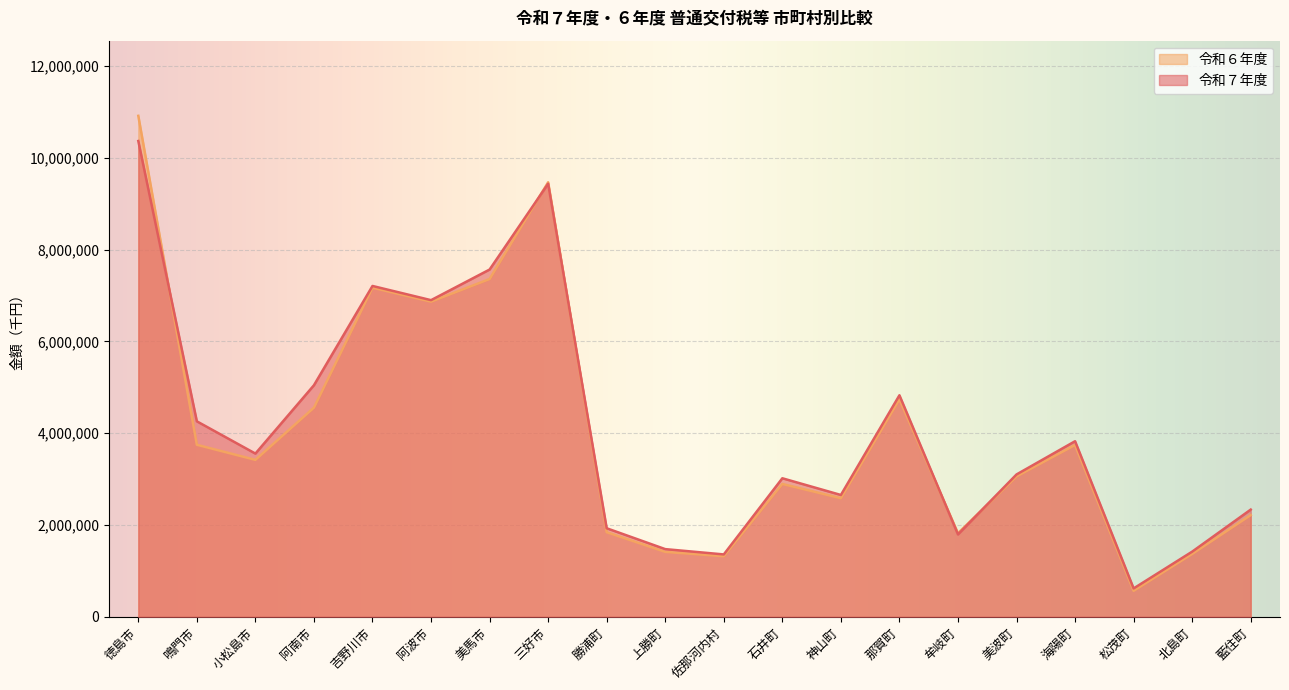

What are all the series names shown in the legend?

令和６年度, 令和７年度